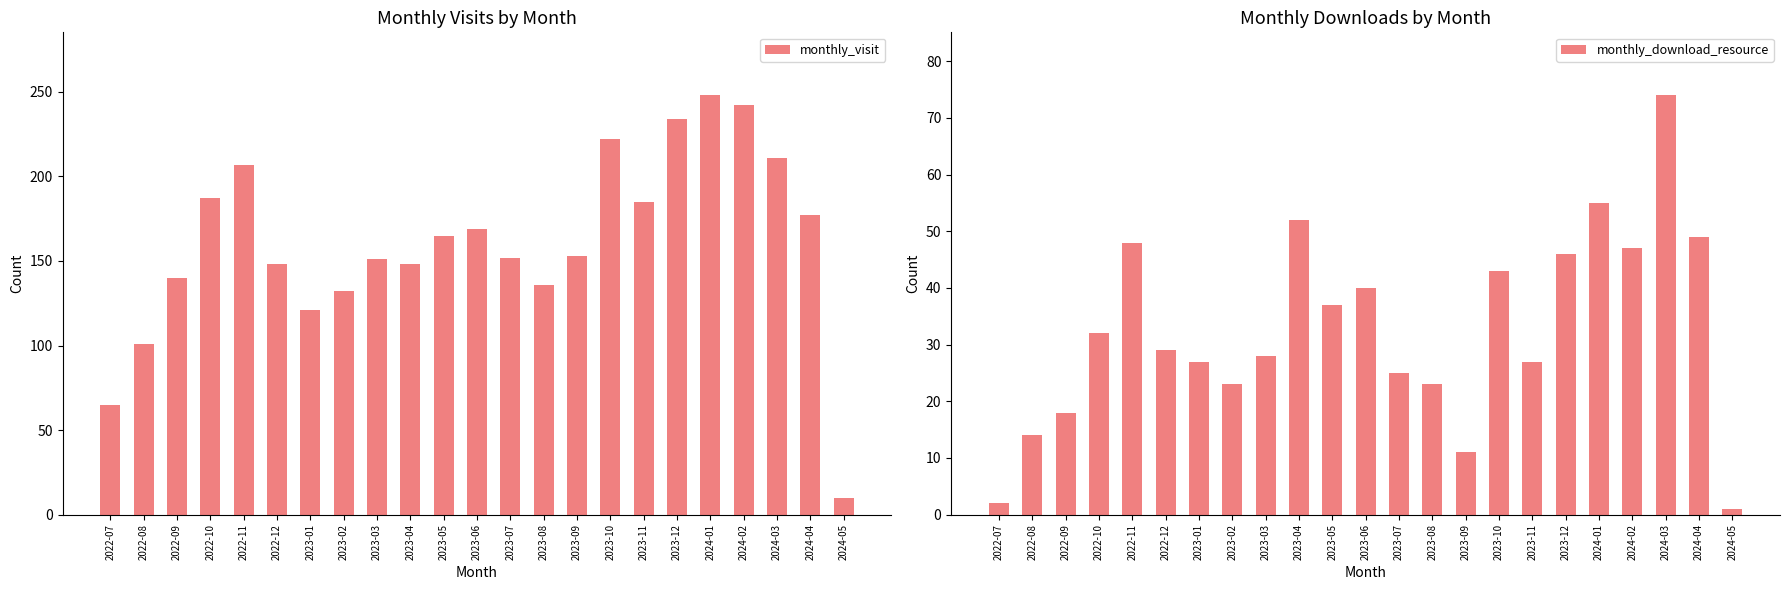

At which label does monthly_visit first exceed 153?

2022-10